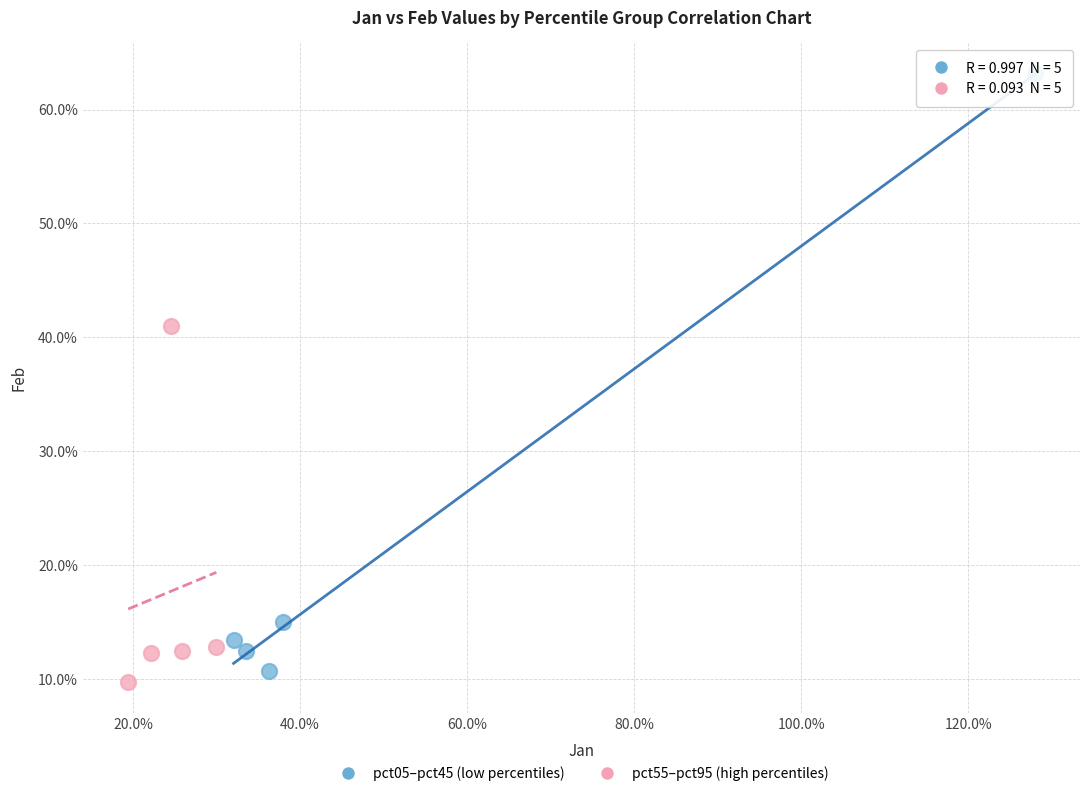

What are all the series names shown in the legend?

pct05–pct45 (low percentiles), pct55–pct95 (high percentiles)